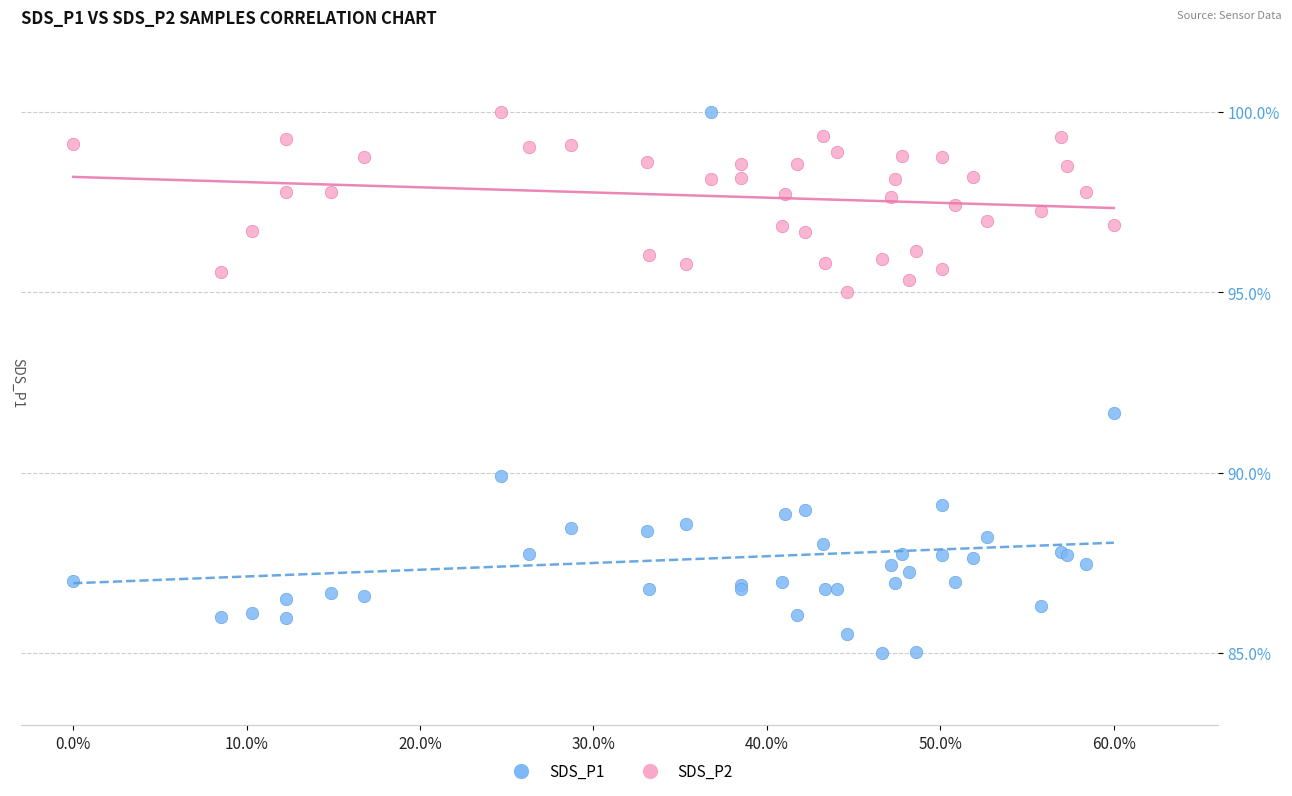

Across all series, what Y value is closest to 92?

91.7